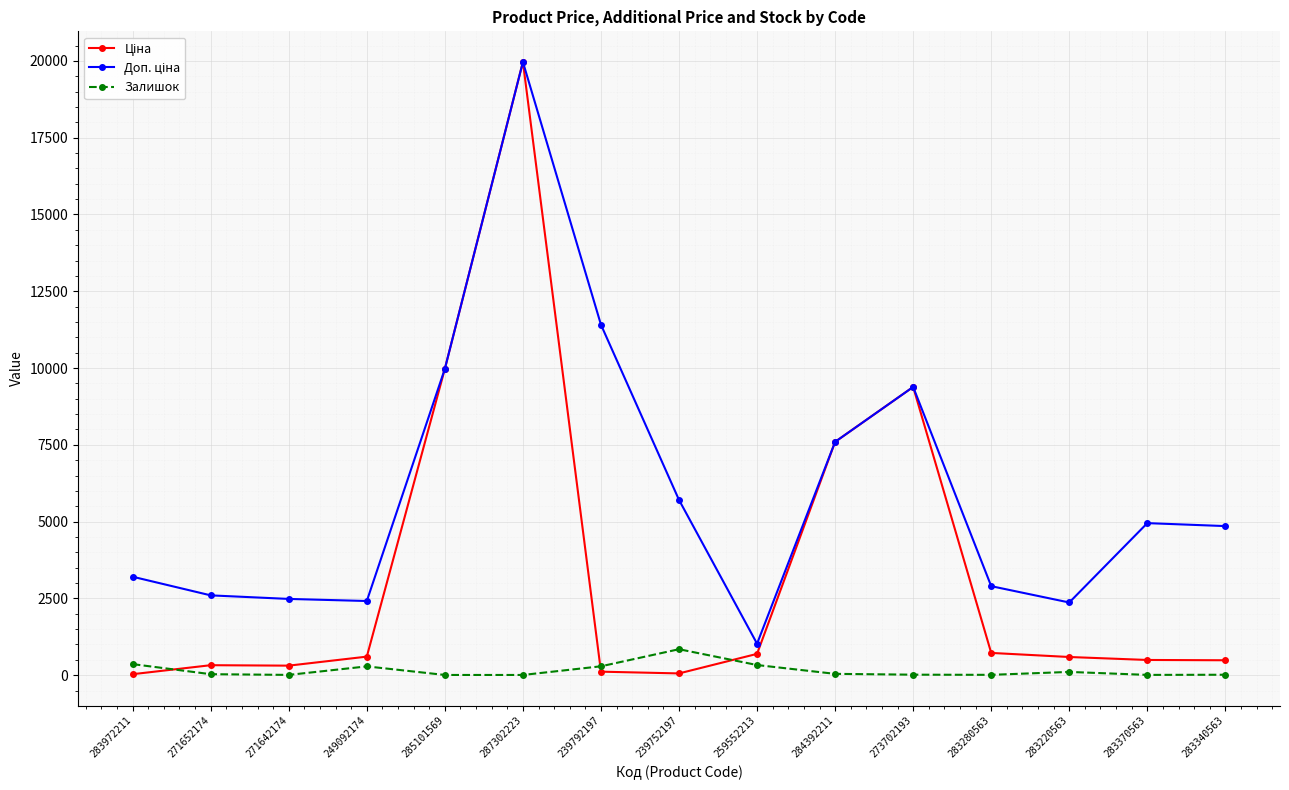

Which label corresponds to the largest value in the chart?

287302223